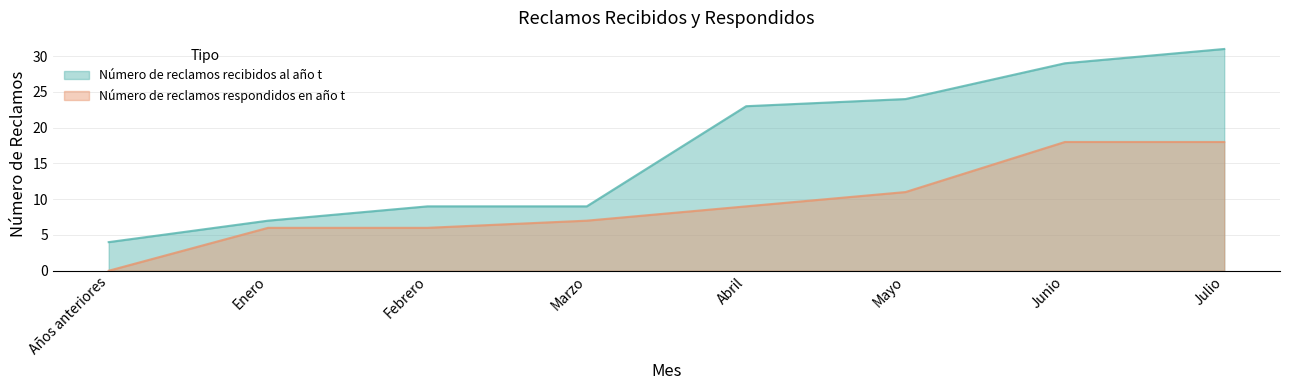

List the series in order of their overall mean, lowest first.

Número de reclamos respondidos en año t, Número de reclamos recibidos al año t